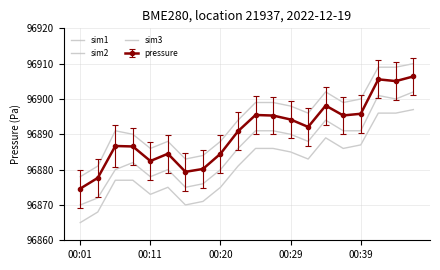

Which series has the largest total across all categories?

sim2